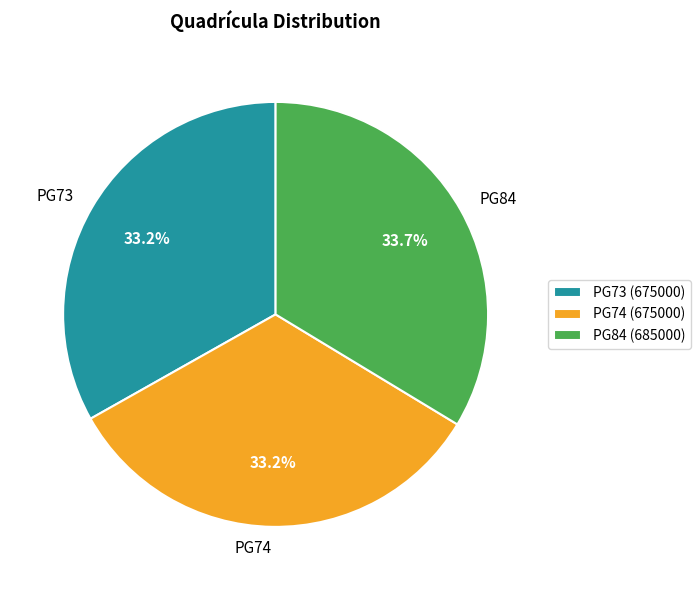

Approximately how many times larger is the value at PG74 compared to PG84?

1.0